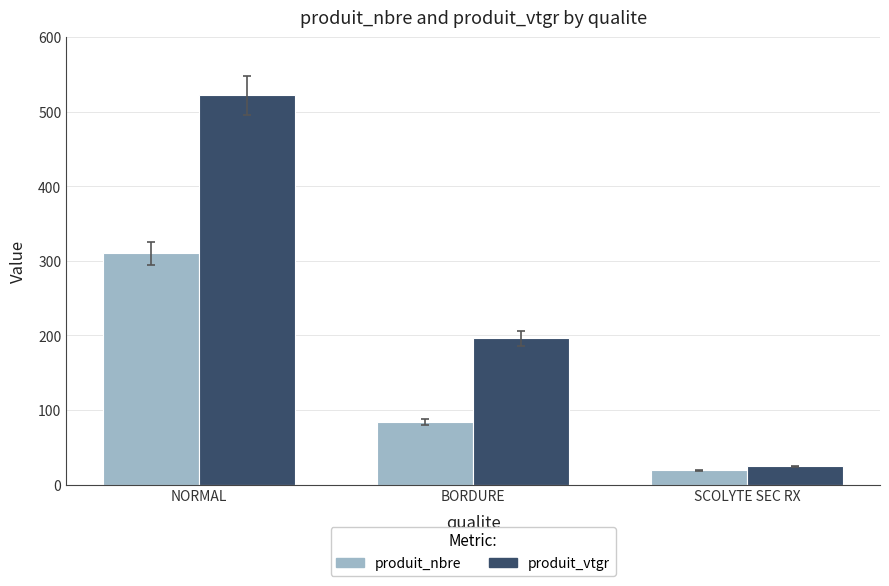

What is the average value of the produit_nbre series?

137.7